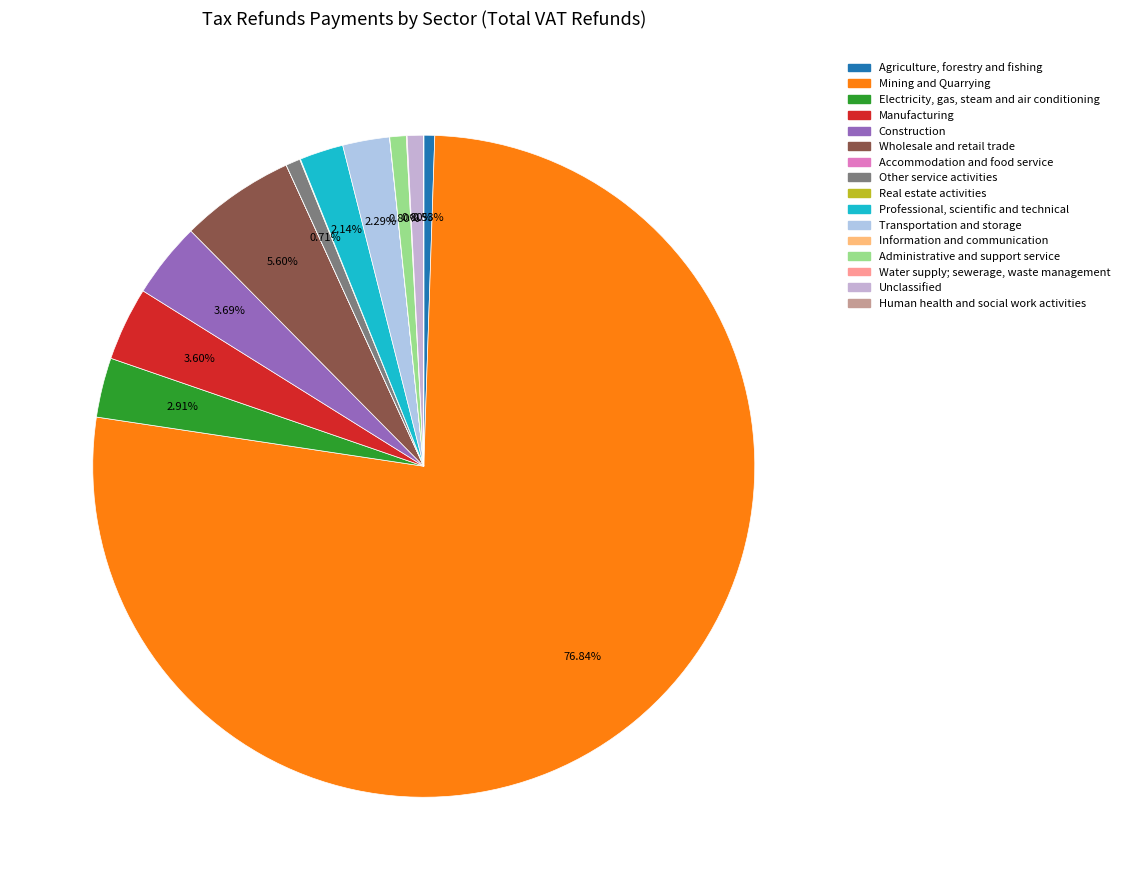

Which category has the biggest portion of the pie?

Mining and Quarrying